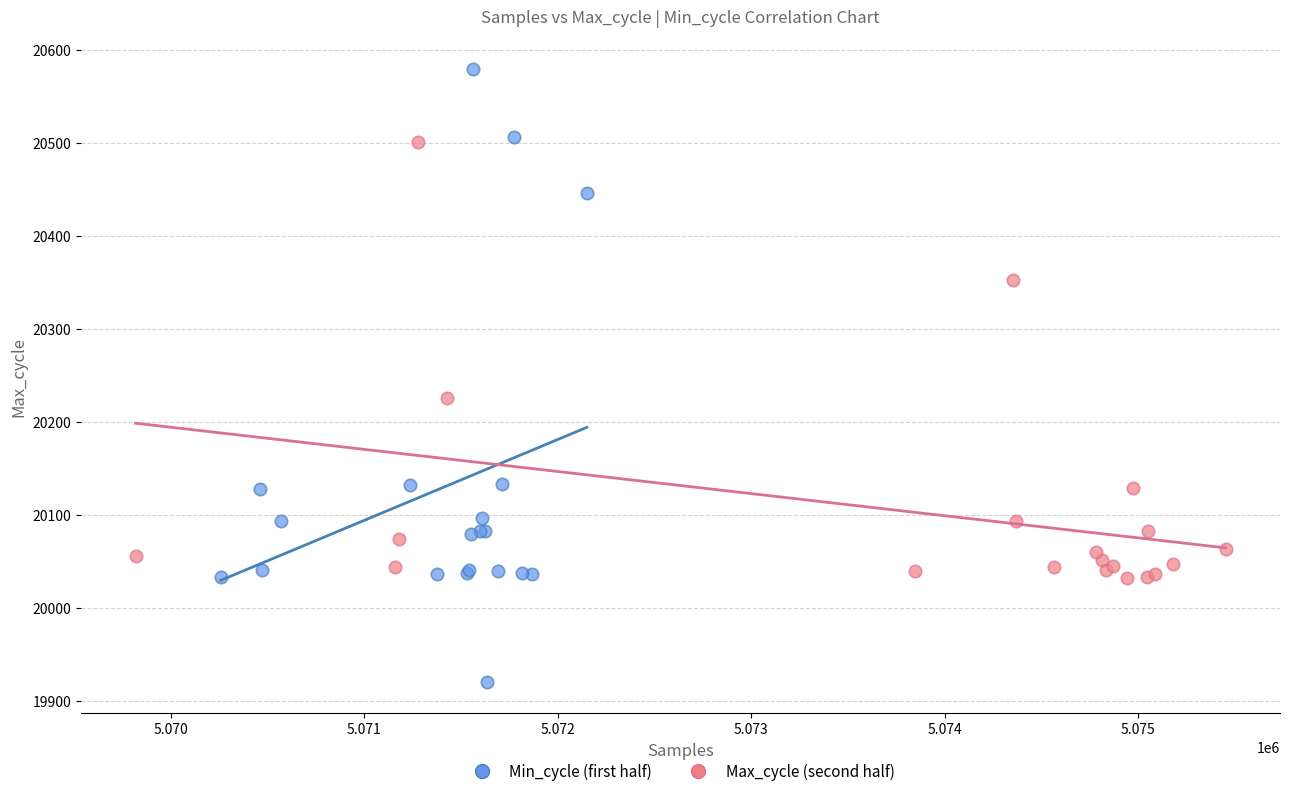

Which series has the largest Y range (max minus min)?

Min_cycle (first half)